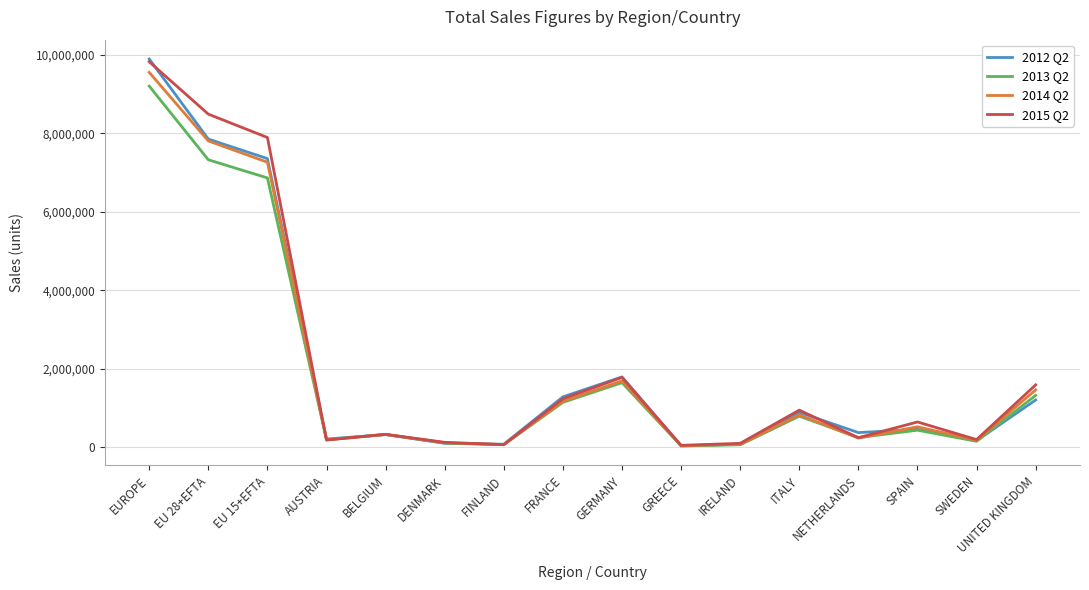

What is the minimum value for 2015 Q2?

46661